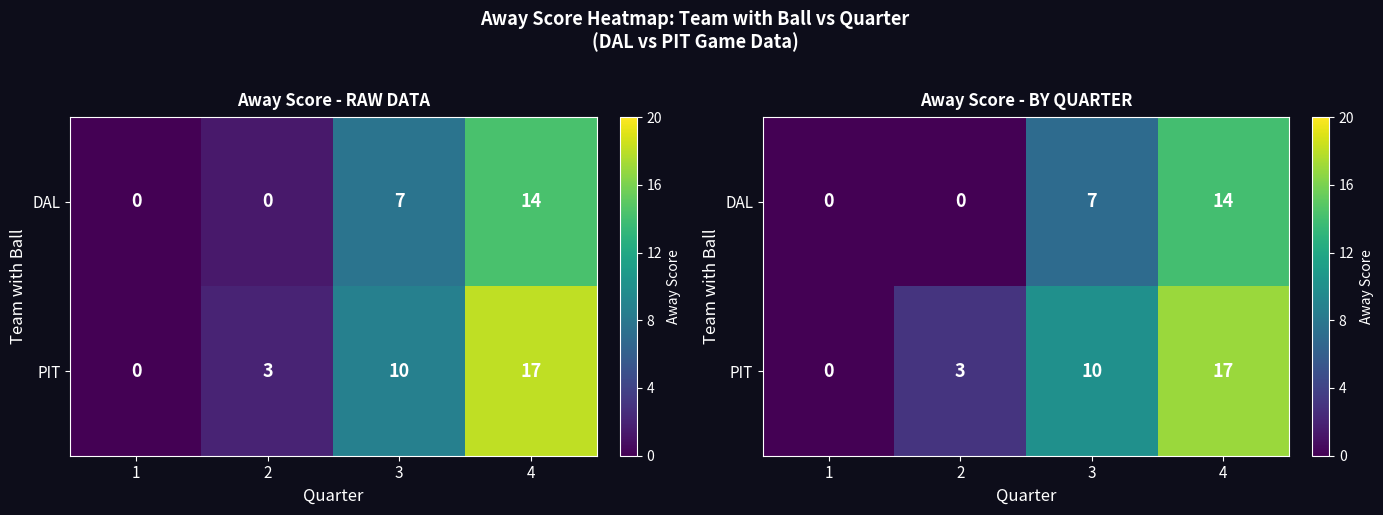

Count the number of data series in this chart.

2